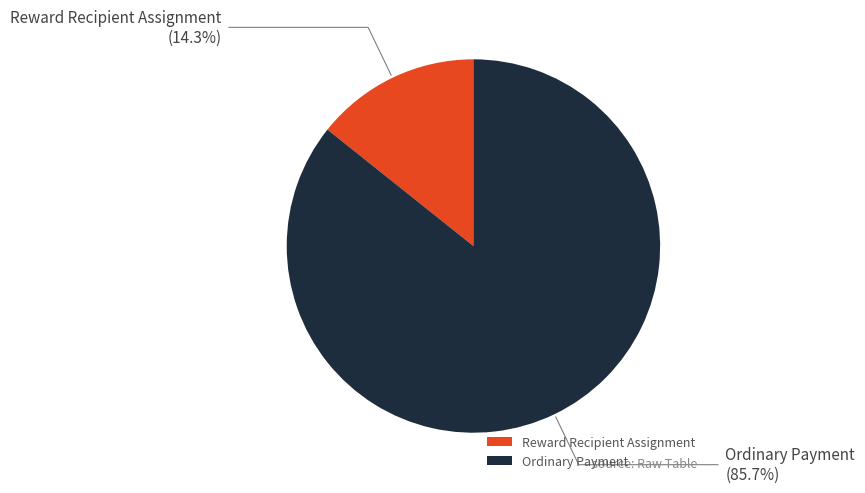

Which has a higher value, Ordinary Payment or Reward Recipient Assignment?

Ordinary Payment